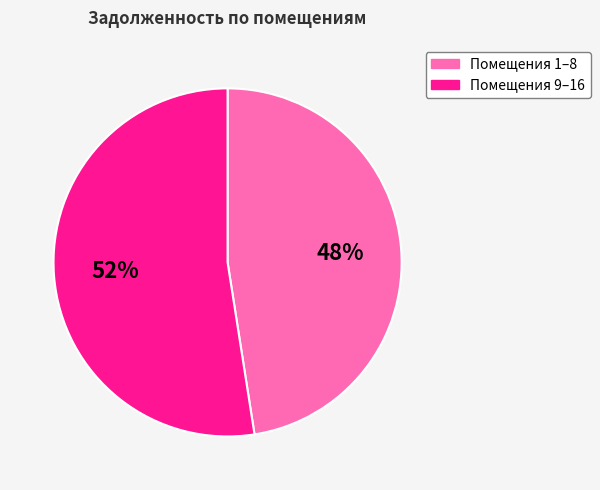

The Помещения 9–16 slice represents 42% of the pie. True or false?

False